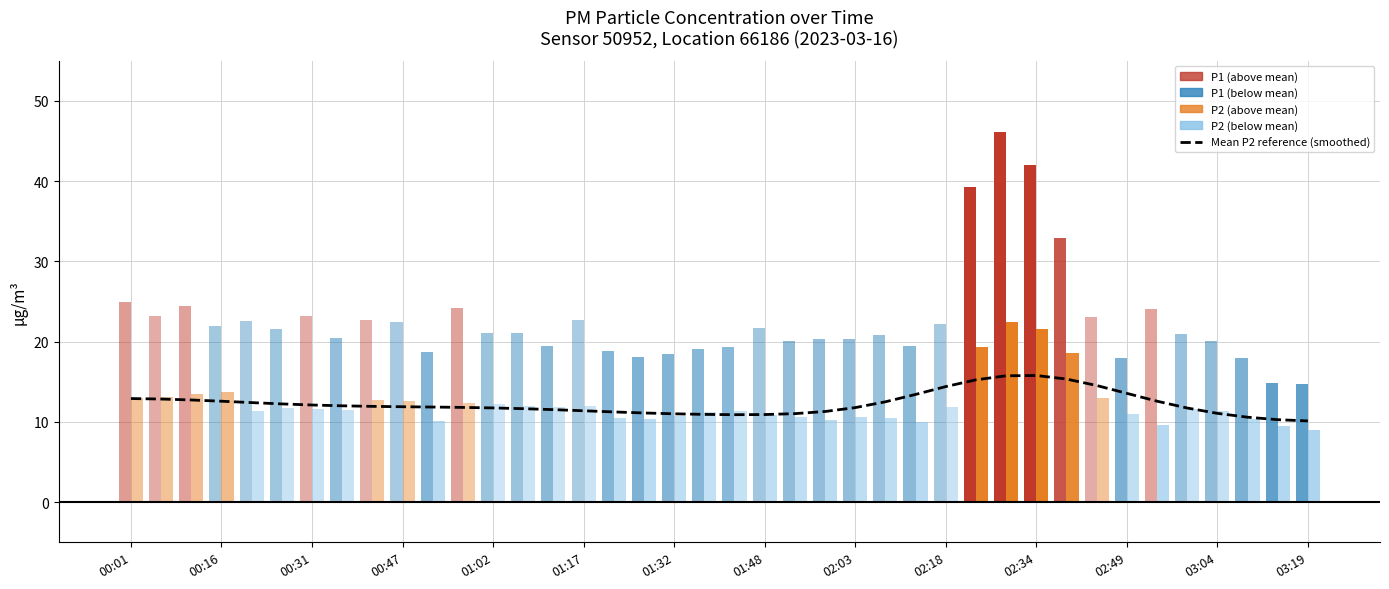

Is it true that the value at 35 is 4.8?

False